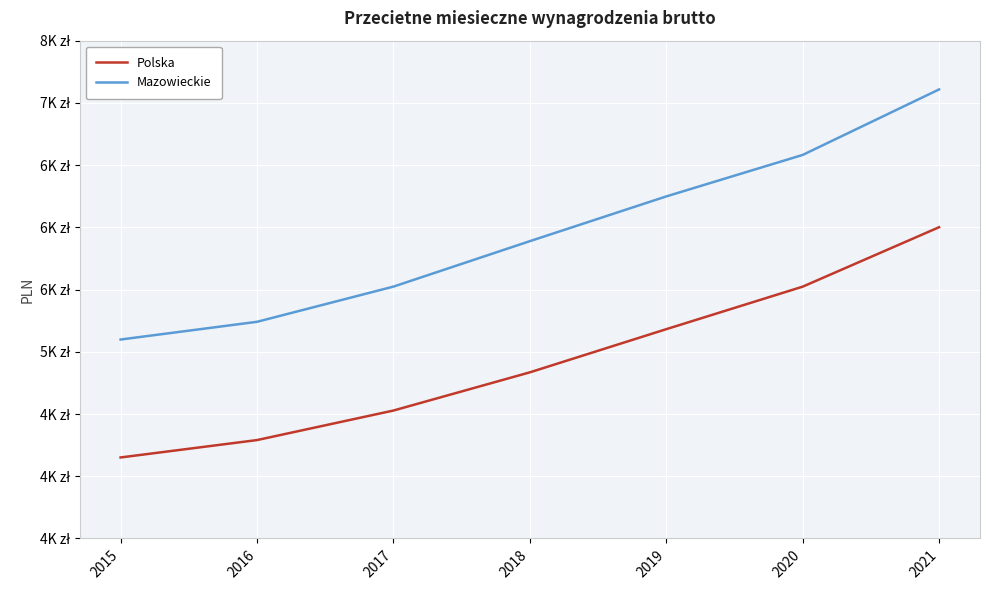

True or false: Polska and Mazowieckie cross at least once.

False